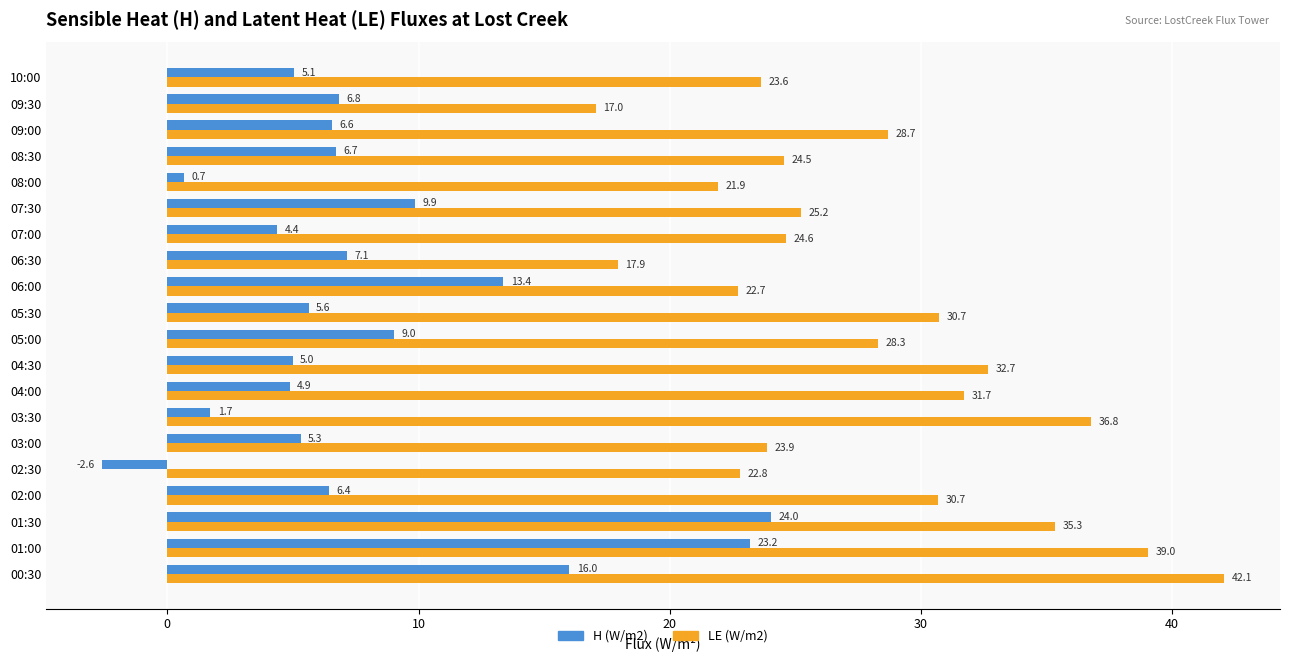

At how many categories does at least one series exceed 0?

20